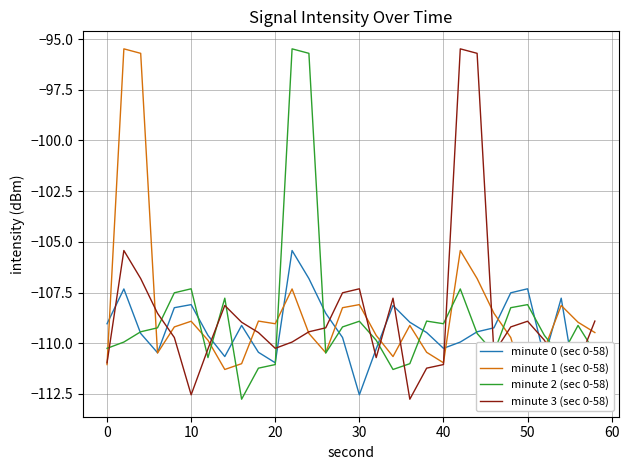

True or false: minute 0 (sec 0-58) and minute 1 (sec 0-58) cross at least once.

True